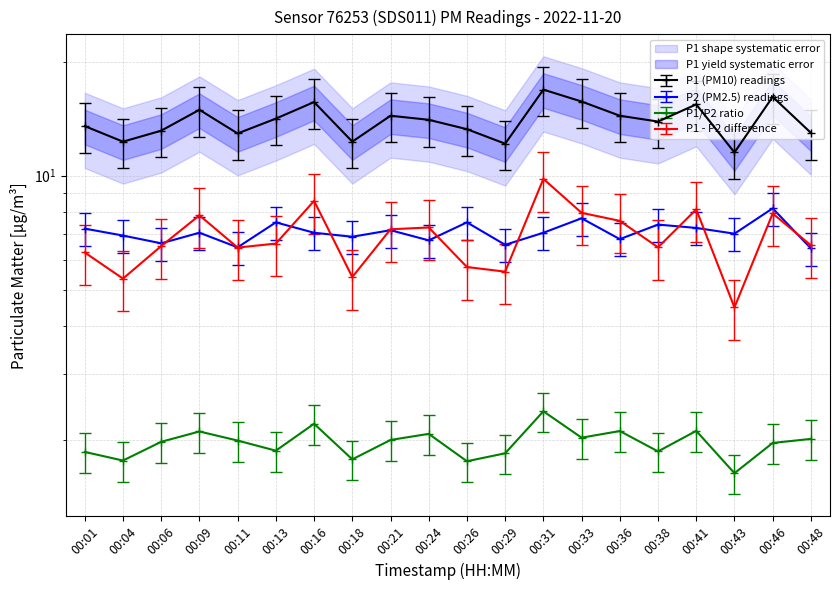

True or false: P2 and P1 cross at least once.

False